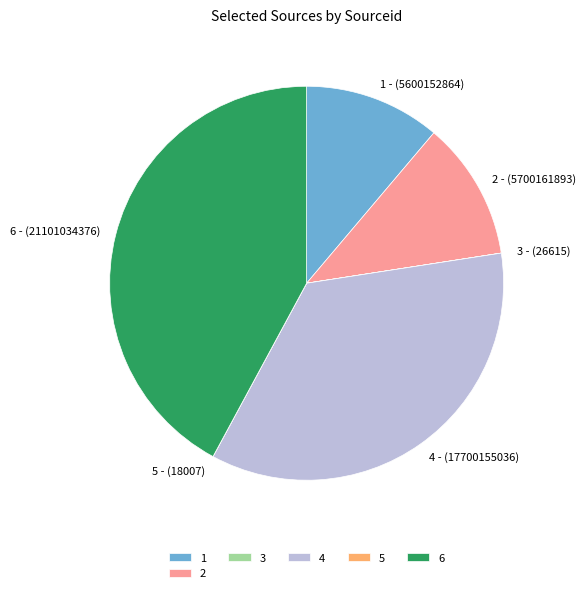

Does any single category account for the majority?

No